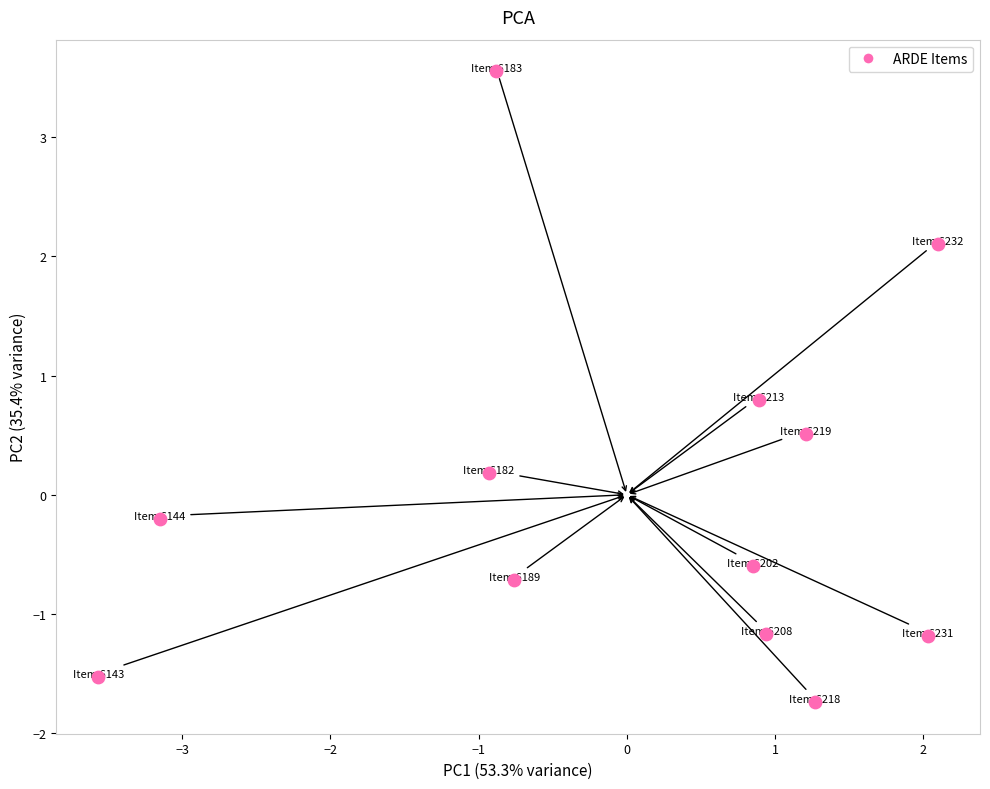

What is the range of Y values (max minus min)?

5.3